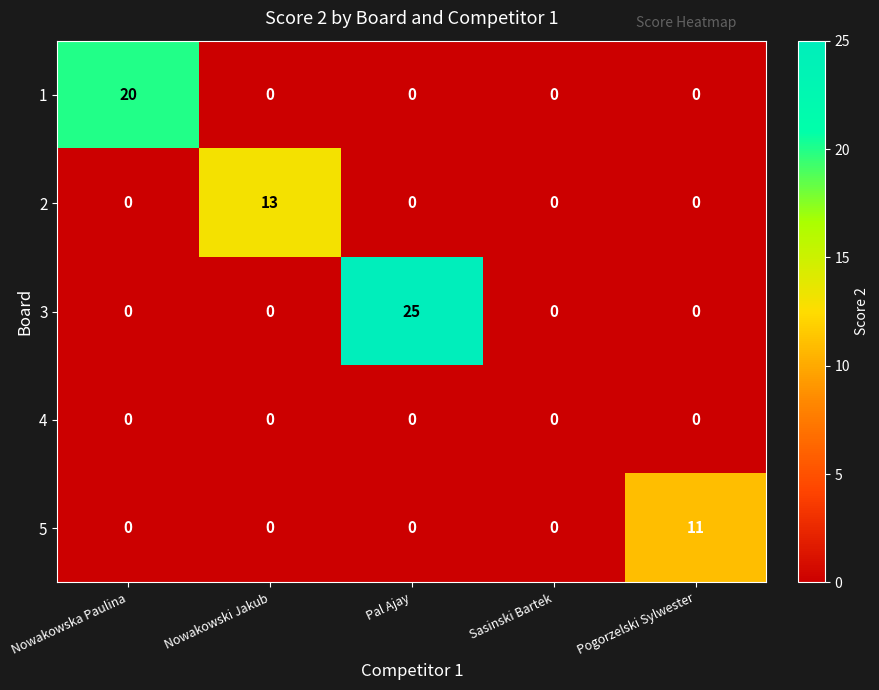

The 2 series shows 13 at Nowakowski Jakub. True or false?

True